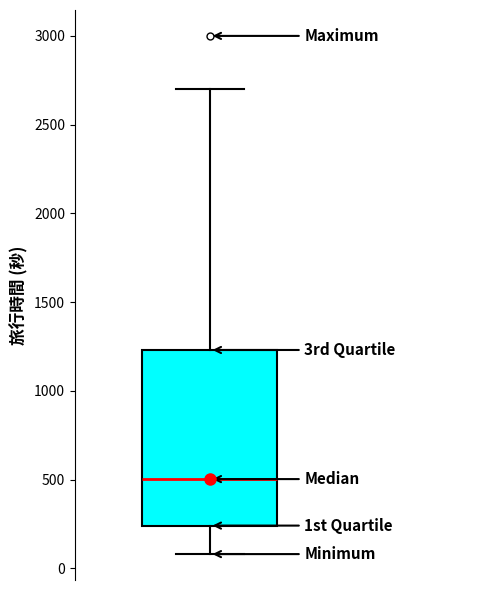

Transcribe this box plot: give where the median line is, the range the box spans, and where the two whiskers end, as read against the y-axis. The values are not printed on the chart, so give them approximately, as read against the axis.

median 500, box 250 to 1250, whiskers 100 to 2700